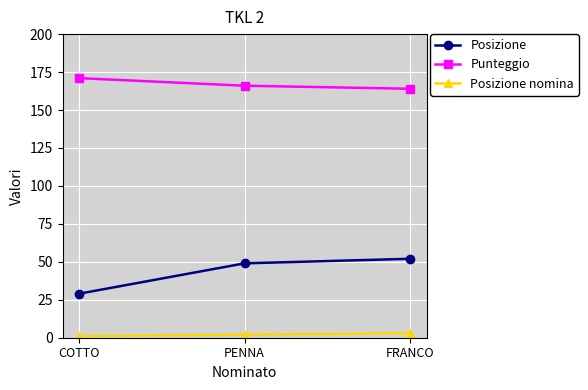

Is the value of Punteggio at PENNA greater than the value of Posizione at FRANCO?

Yes